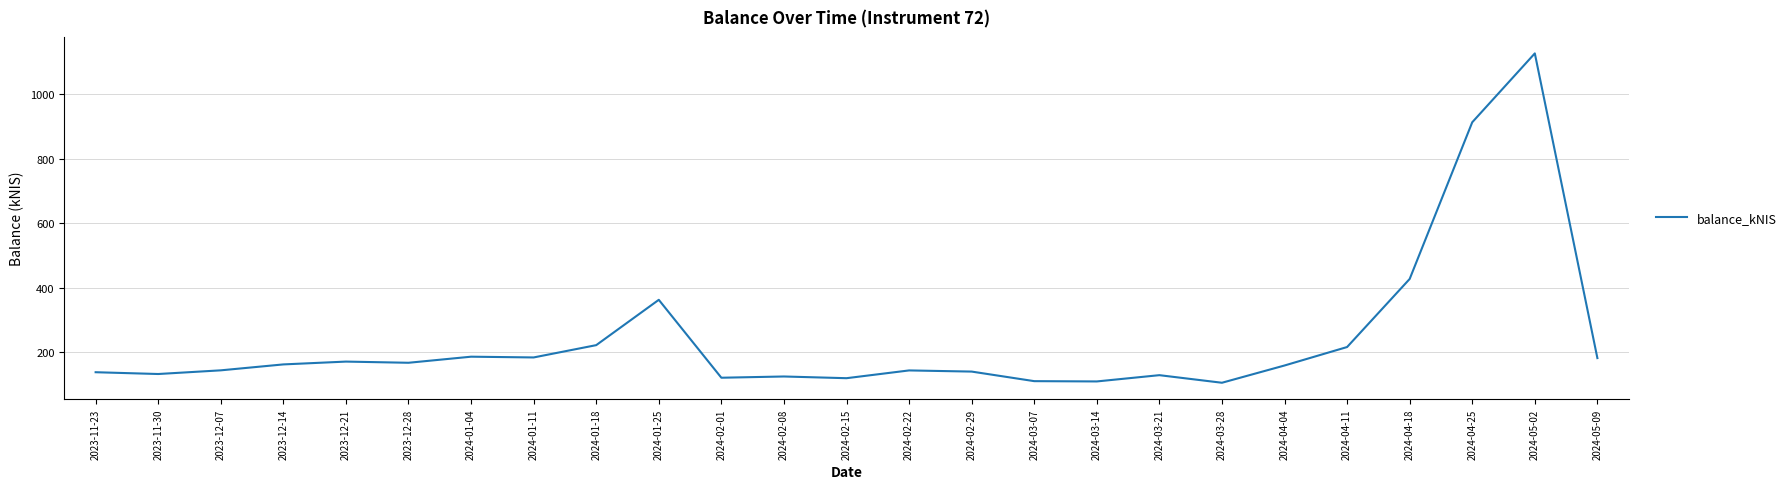

Which label corresponds to the largest value in the chart?

2024-05-02